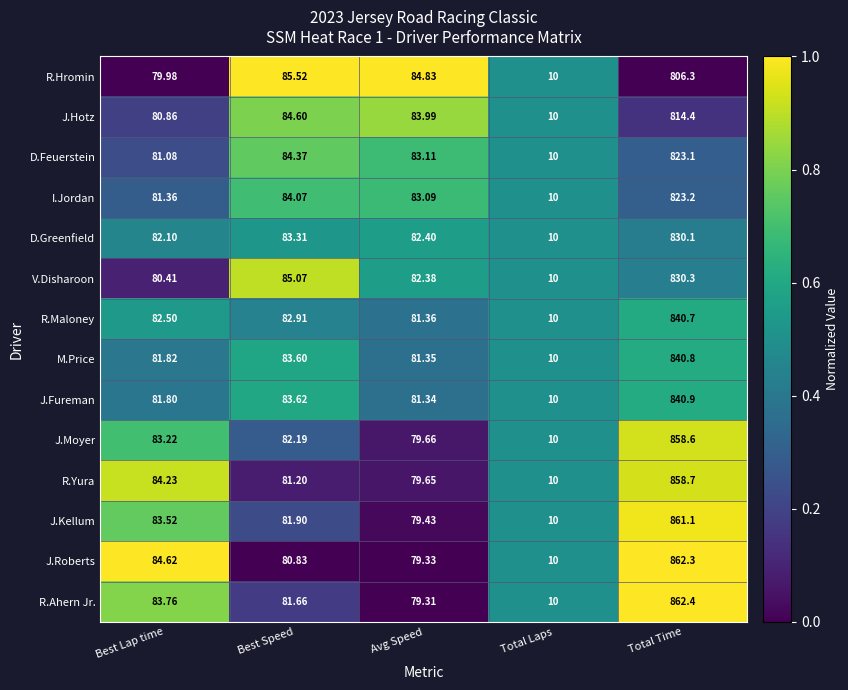

Rank the categories by V.Disharoon value from lowest to highest.

Total Laps, Best Lap time, Avg Speed, Best Speed, Total Time